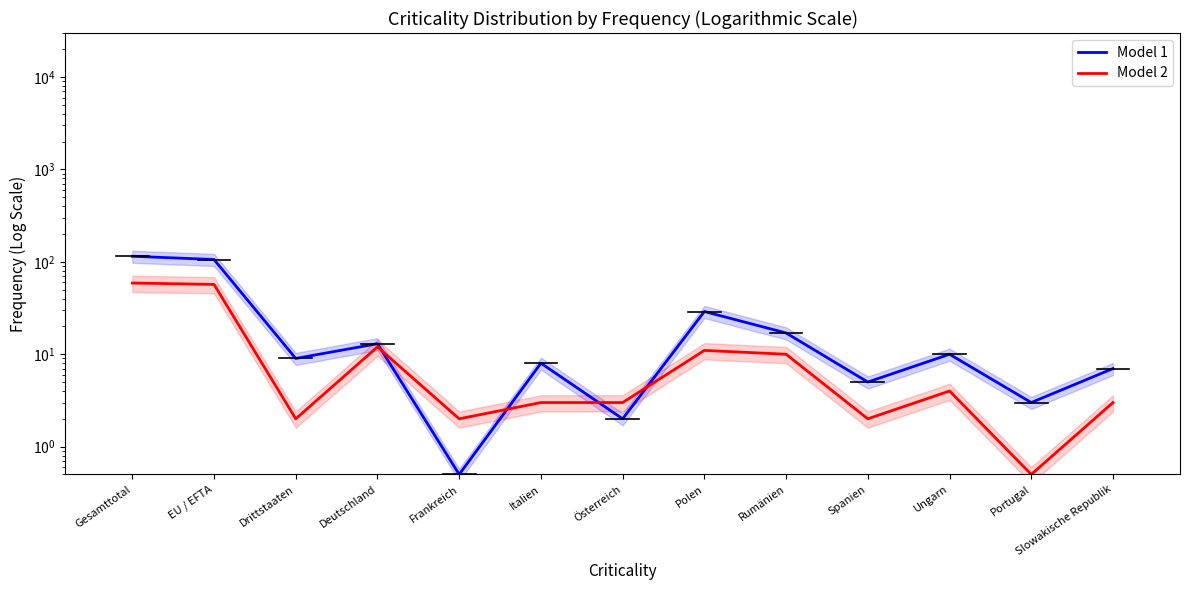

How many values in the Model 1 series exceed 9?

6